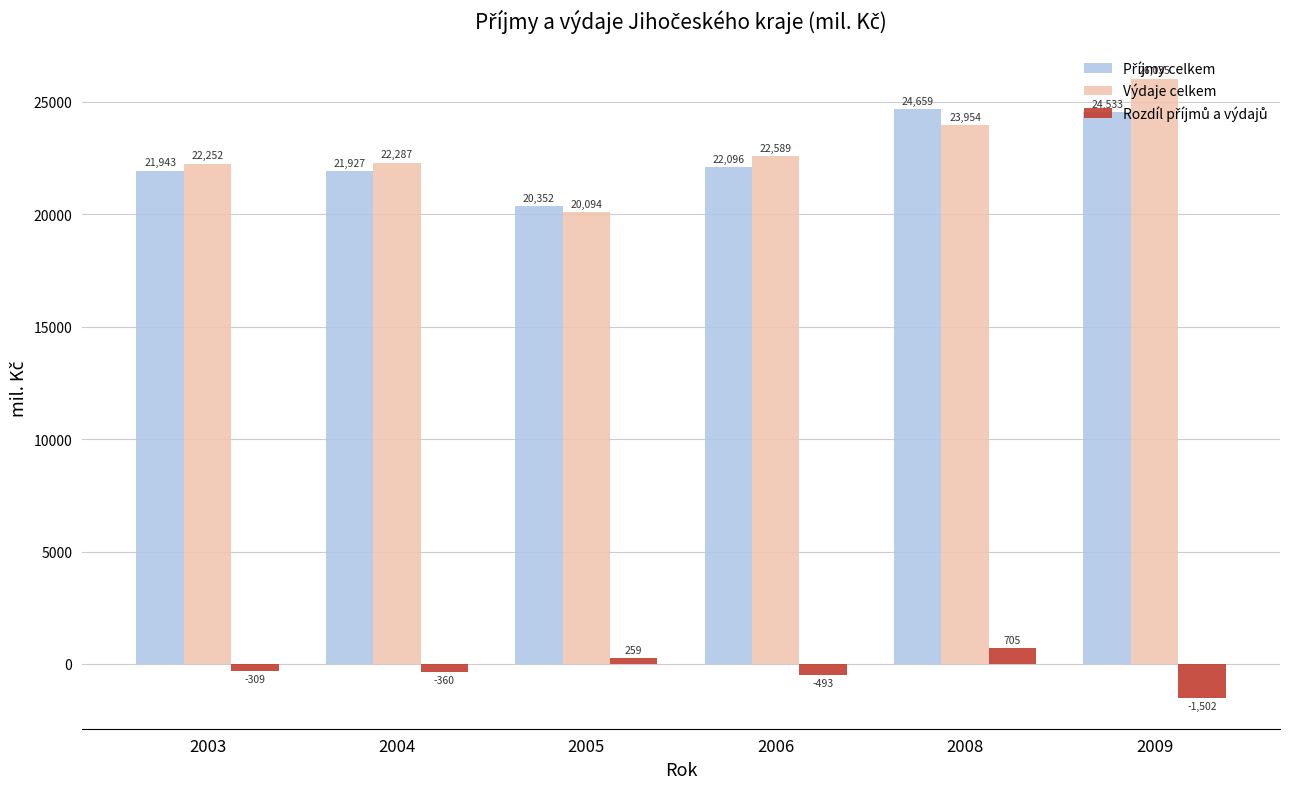

Between 2003 and 2006, which series saw the biggest shift?

Výdaje celkem